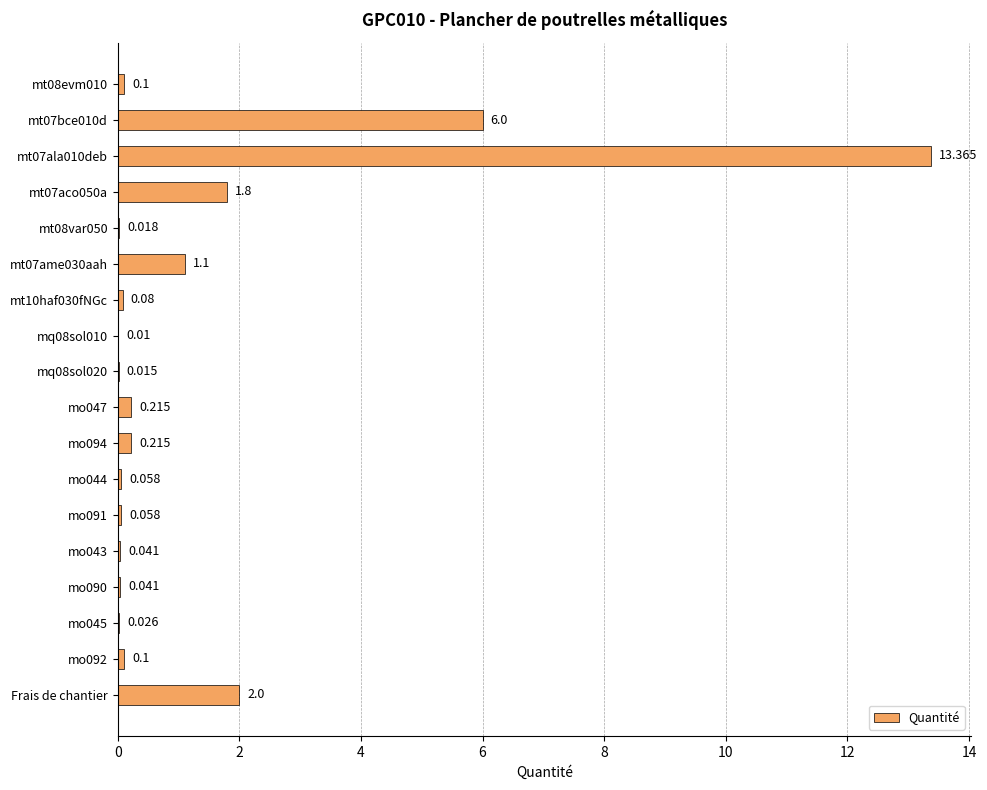

Are the bars horizontal?

Yes